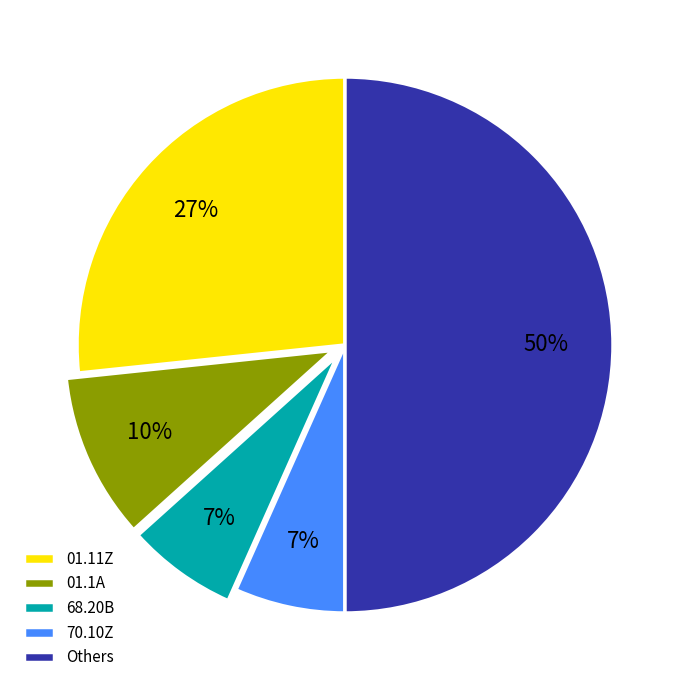

What is the largest slice in the pie chart?

Others